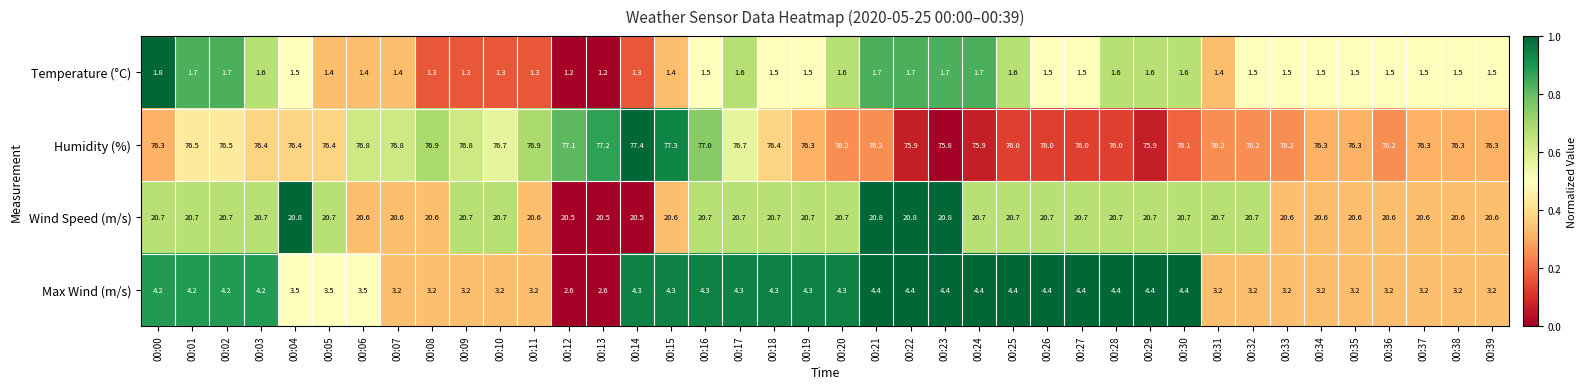

Which series has the largest total across all categories?

Humidity (%)